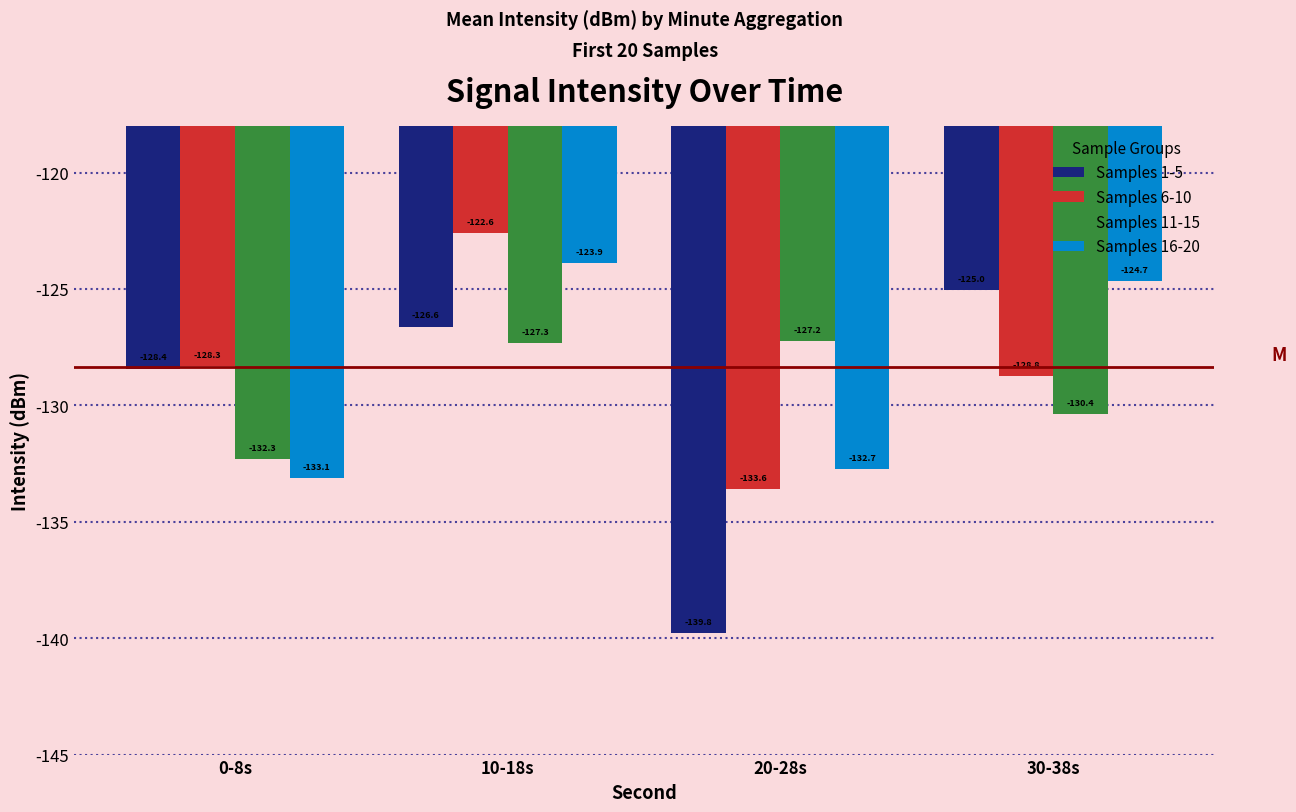

Rank the categories by Samples 6-10 value from highest to lowest.

10-18s, 0-8s, 30-38s, 20-28s